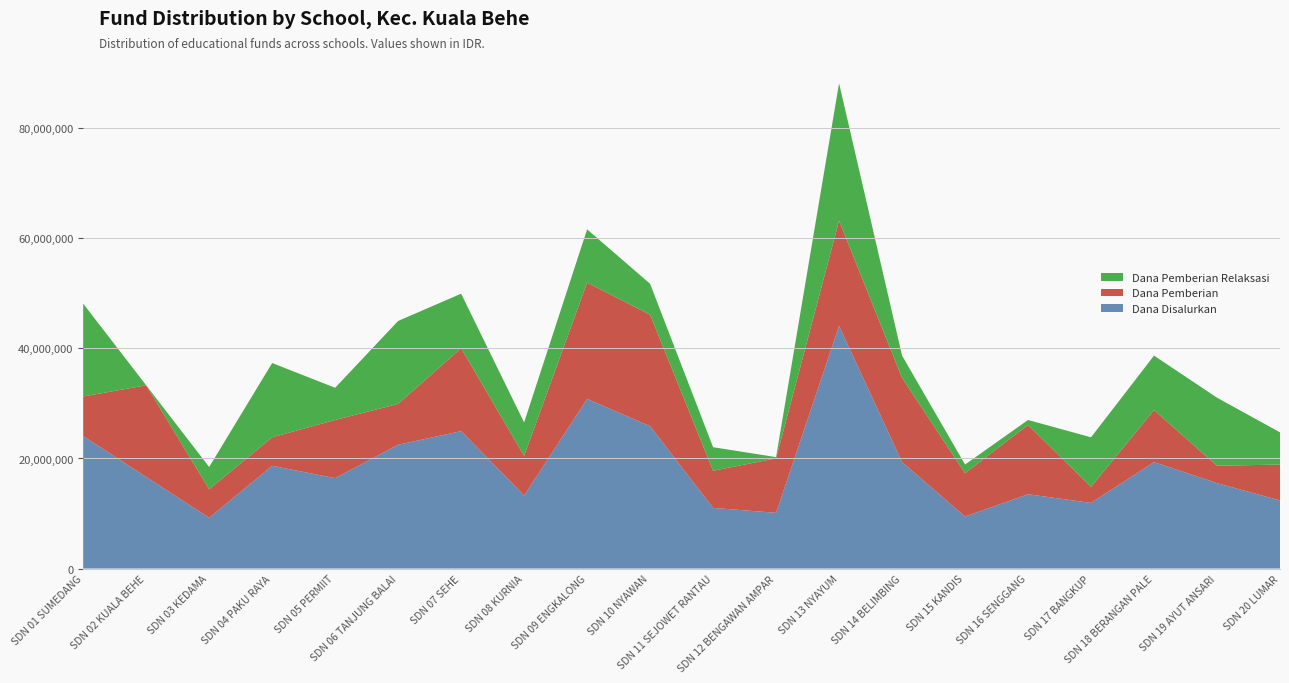

What is the lowest value of the Dana Disalurkan series?

9225000